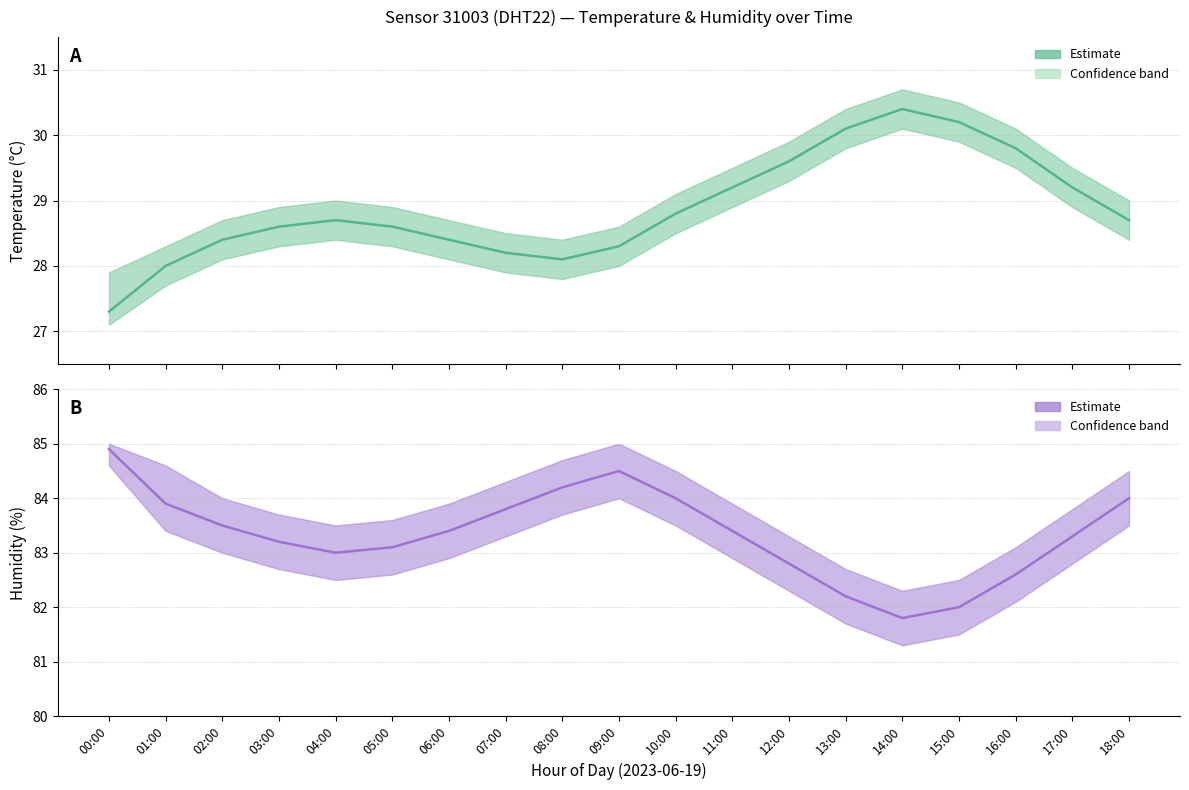

What is the greatest value displayed?

84.9